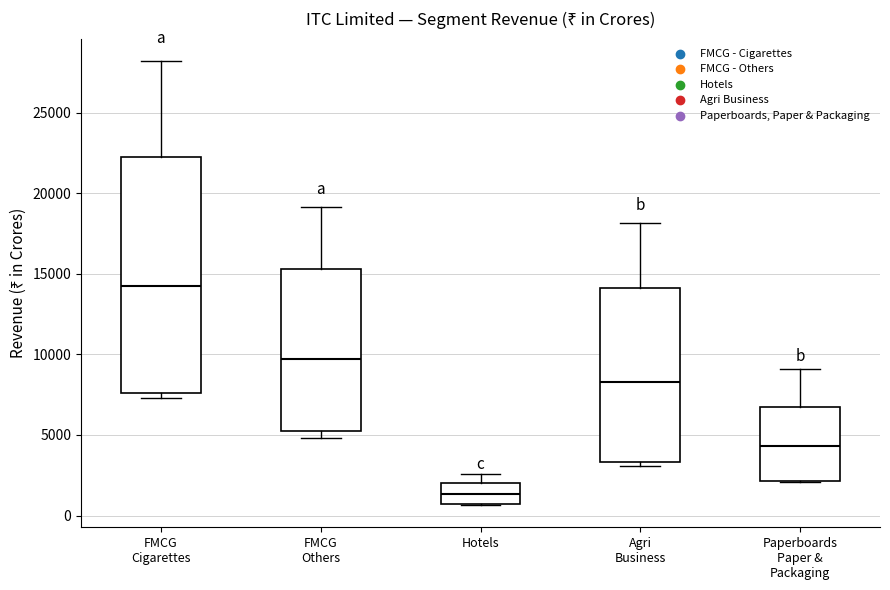

Reading left to right, read every box against the y-axis: the position of its median line, the range the box covers, and the ends of its whiskers. The values are not printed on the chart, so give them approximately, as read against the axis.

FMCG Cigarettes: median 14500, box 7500 to 22000, whiskers 7500 (just below the box's lower edge) to 28000
FMCG Others: median 9500, box 5000 to 15500, whiskers 5000 (just below the box's lower edge) to 19000
Hotels: median 1500, box 500 to 2000, whiskers 500 to 2500
Agri Business: median 8500, box 3500 to 14000, whiskers 3000 to 18000
Paperboards Paper & Packaging: median 4500, box 2000 to 6500, whiskers 2000 to 9000